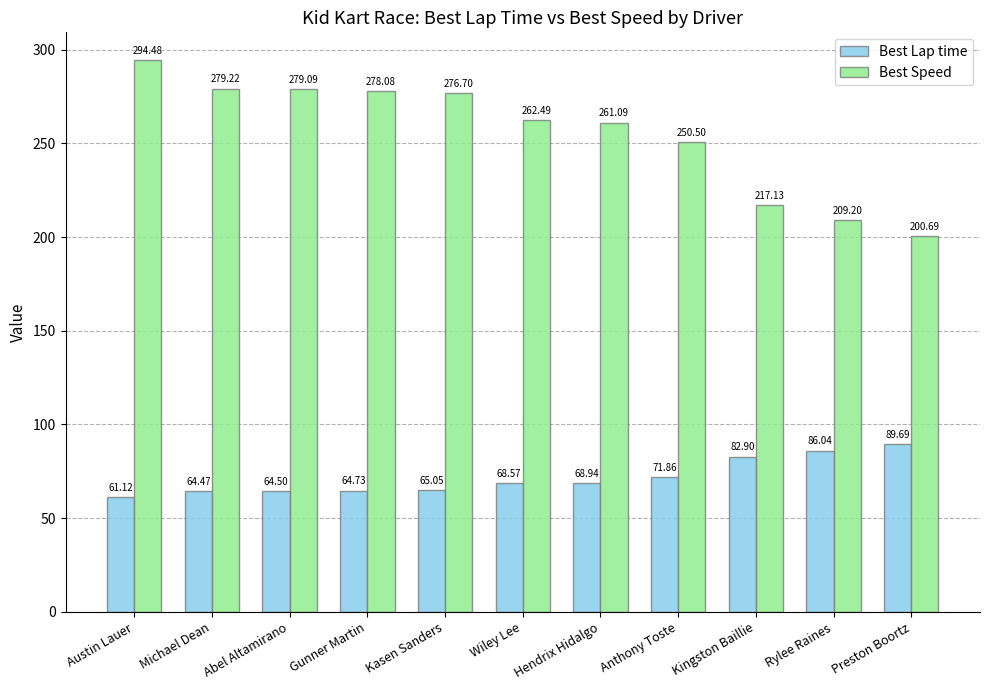

Is it true that Best Speed equals 501.1 at Michael Dean?

False